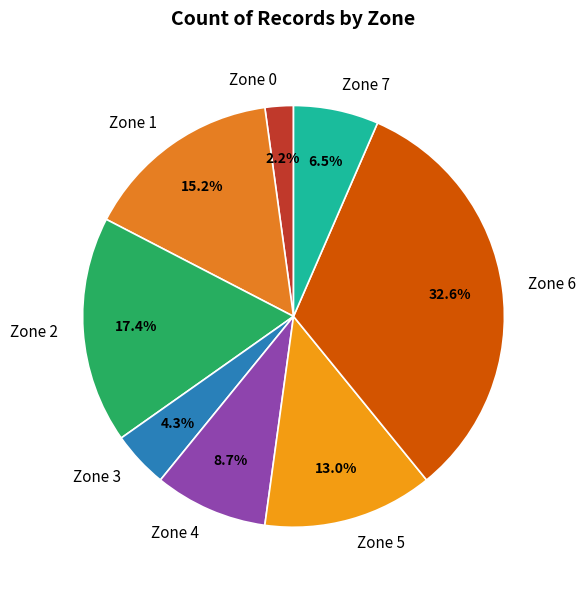

Approximately how many times larger is the value at Zone 2 compared to Zone 6?

0.5